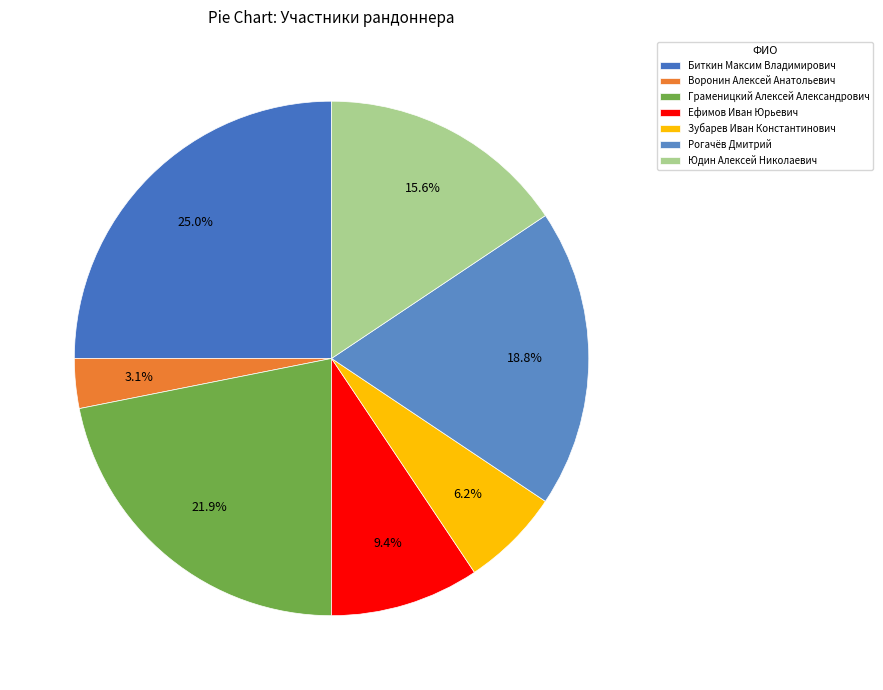

Which category has the smallest portion of the pie?

Воронин Алексей Анатольевич